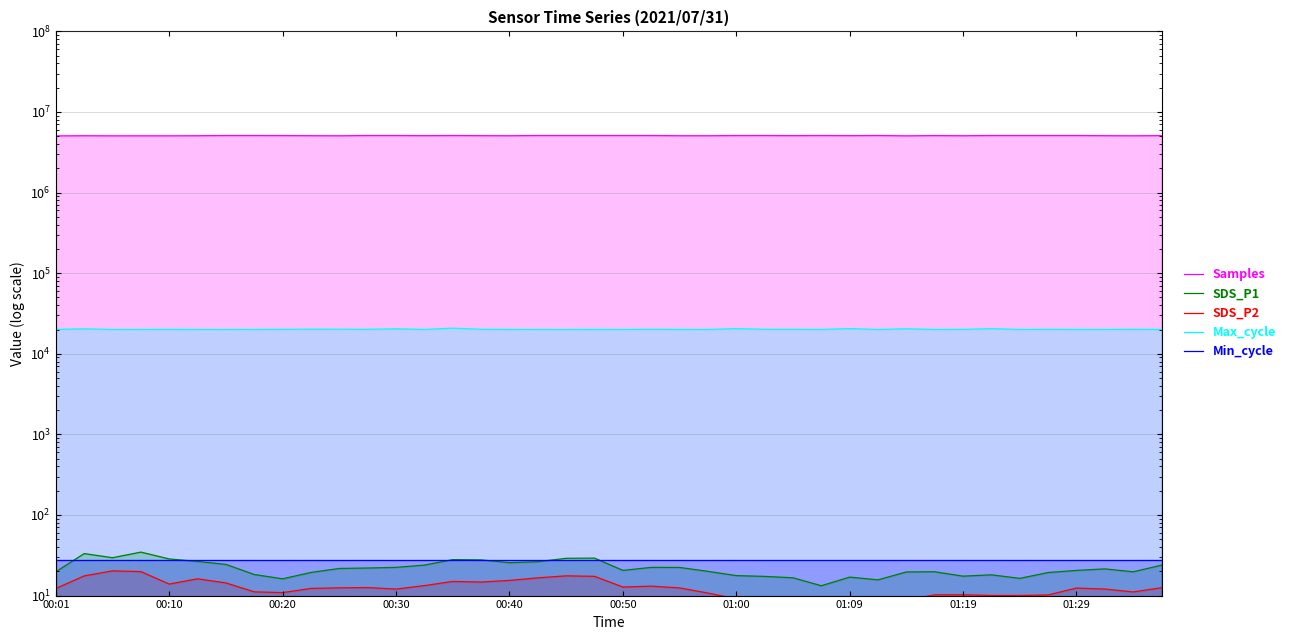

Rank the series by their maximum value, from highest to lowest.

Samples, Max_cycle, SDS_P1, Min_cycle, SDS_P2